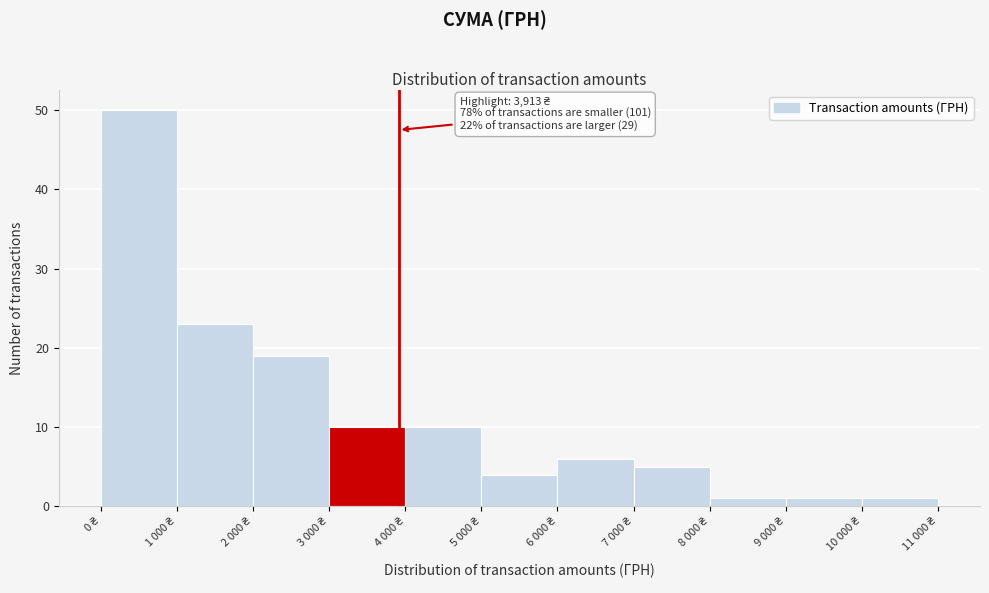

Reading left to right, transcribe all the data shown in this chart.

50	23	19	10	10	4	6	5	1	1	1